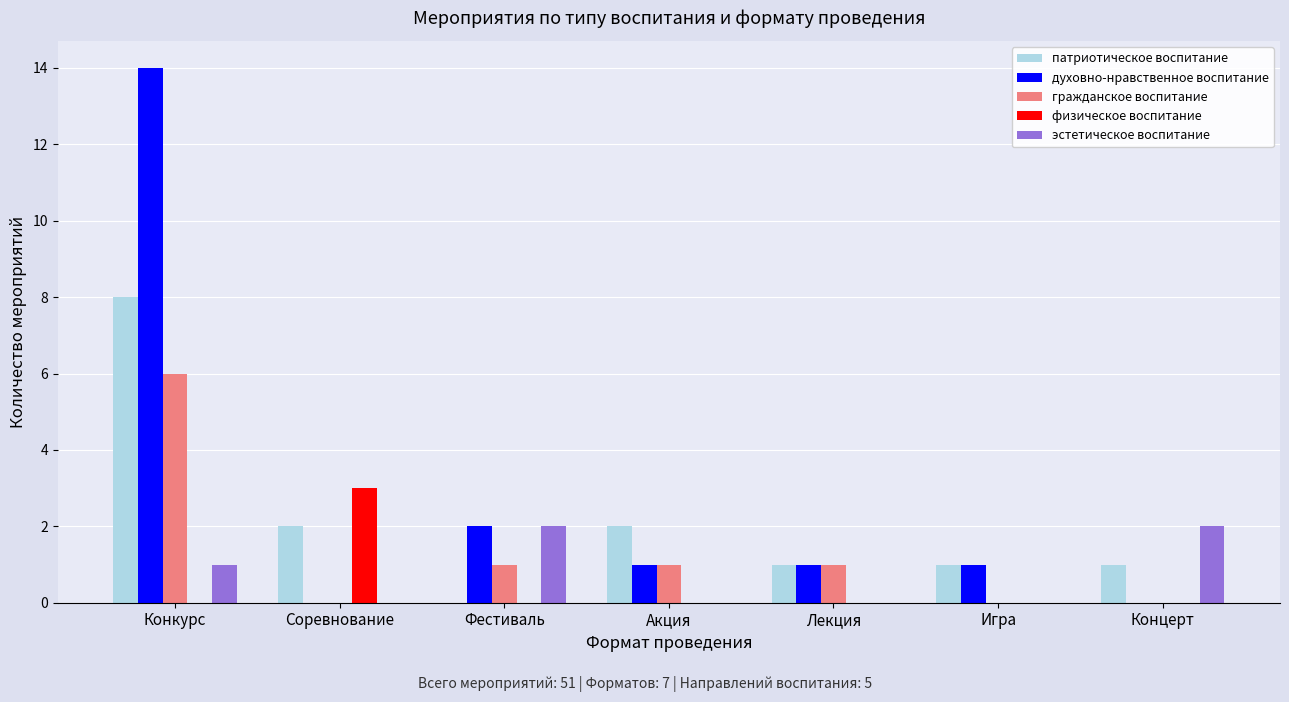

True or false: патриотическое воспитание has a value of 2 at Акция.

True